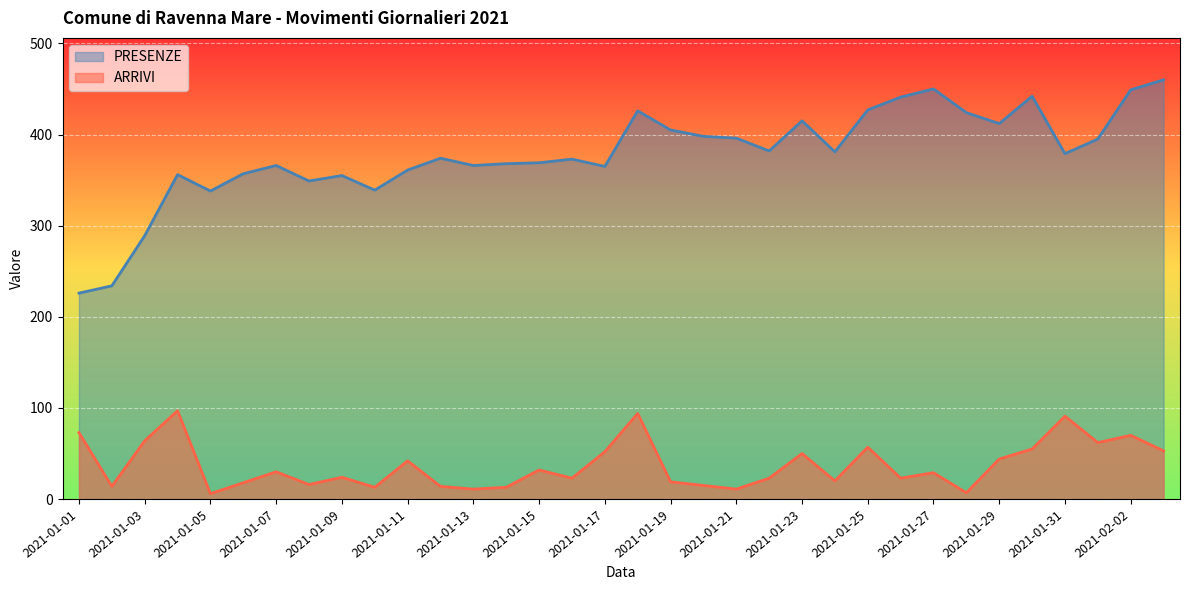

What is the label of the 15th point from the right?

2021-01-20